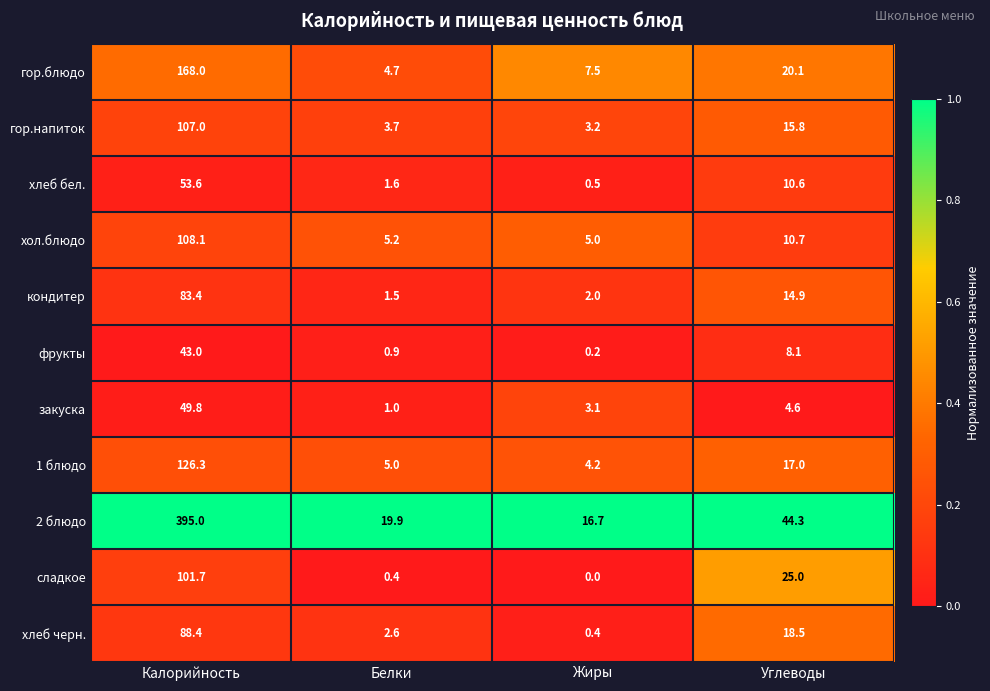

What is the difference between the maximum and second lowest values in the гор.блюдо series?

160.5